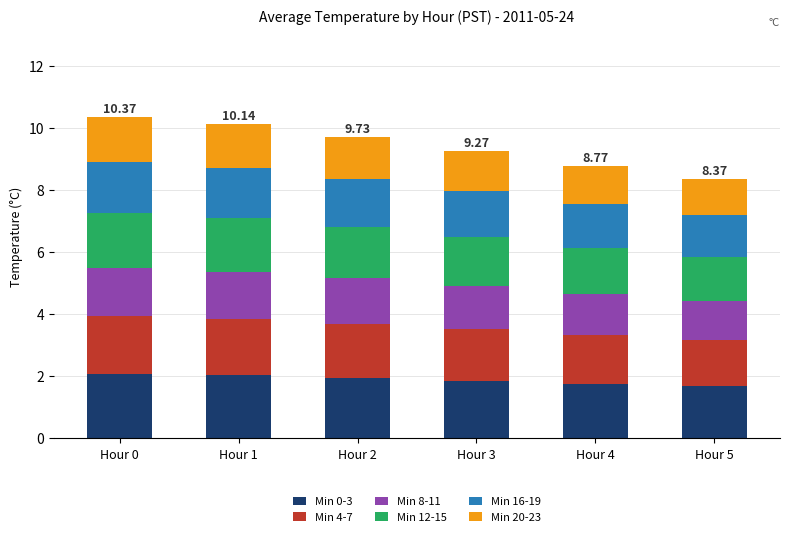

What is the sum of the Min 0-3 values at Hour 2 and Hour 0?

4.0